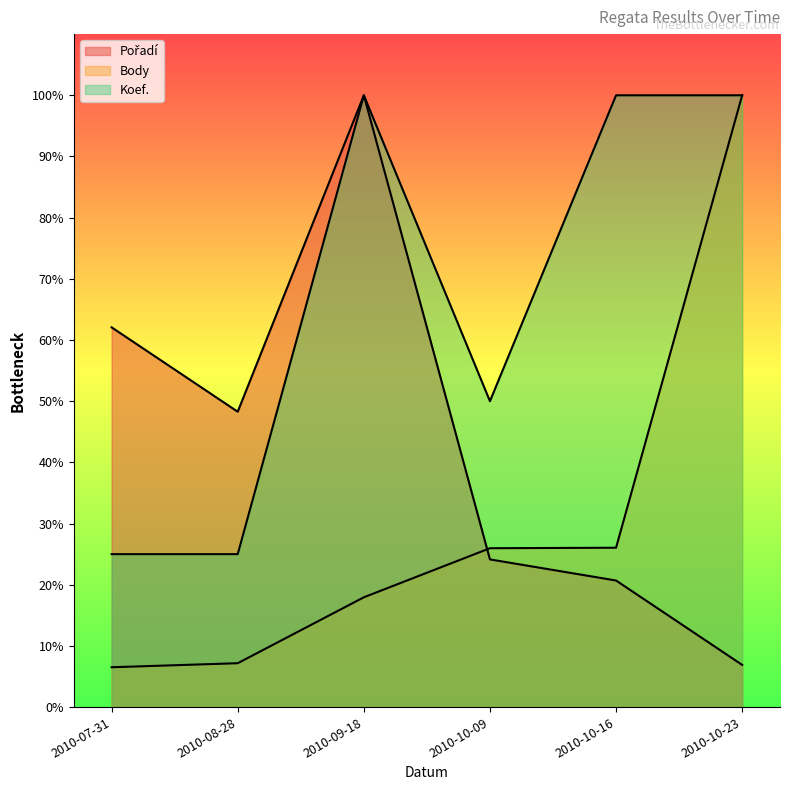

What is the difference between the maximum and minimum values in the Koef. series?

75.0